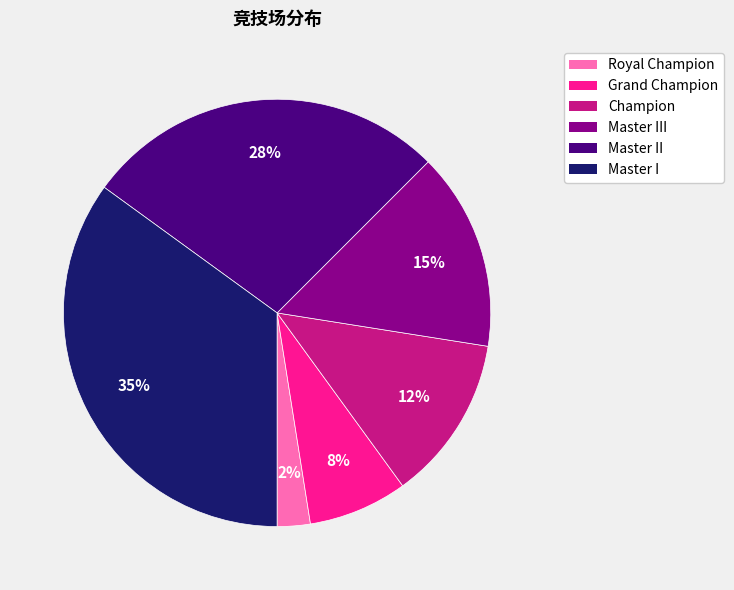

How many segments does this pie chart have?

6